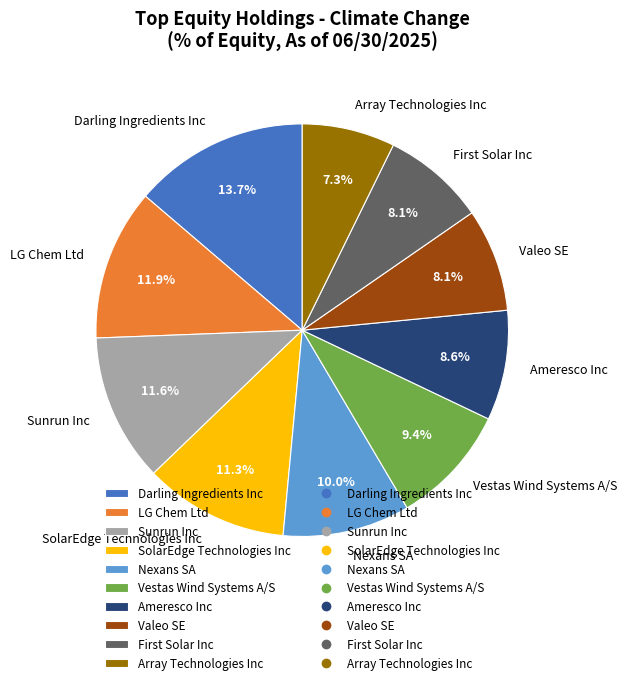

Does SolarEdge Technologies Inc account for over 50% of the chart?

No